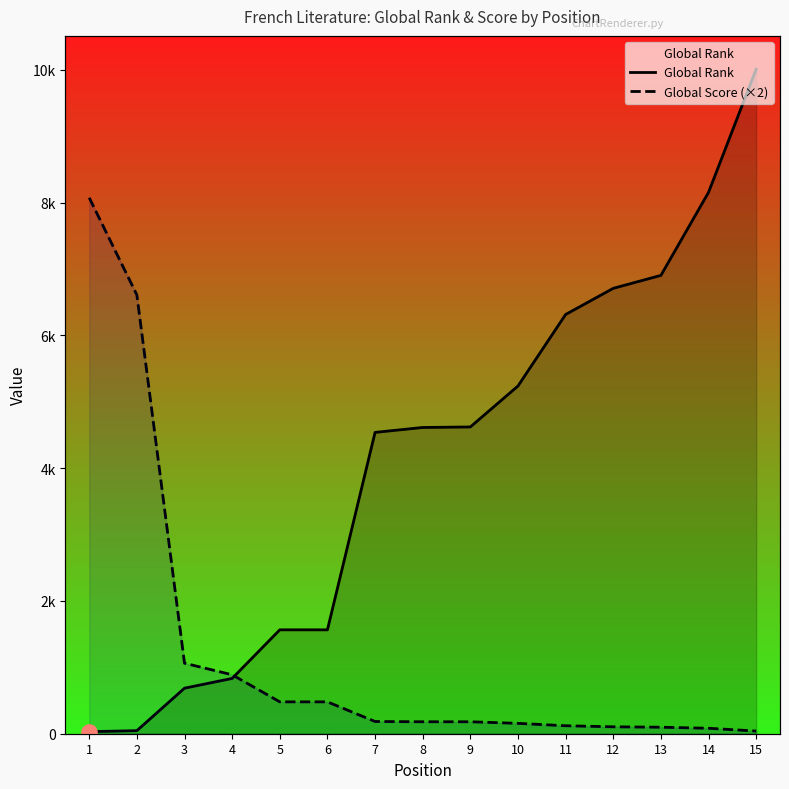

What is the total value across all series at 11?

6435